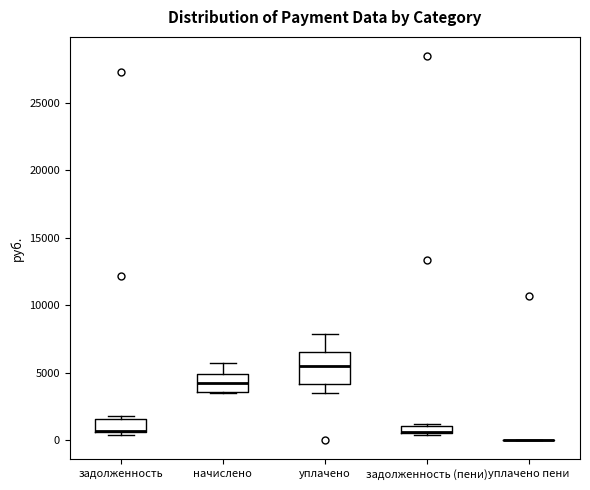

Which box is the tallest, from its lower edge to its upper edge?

уплачено